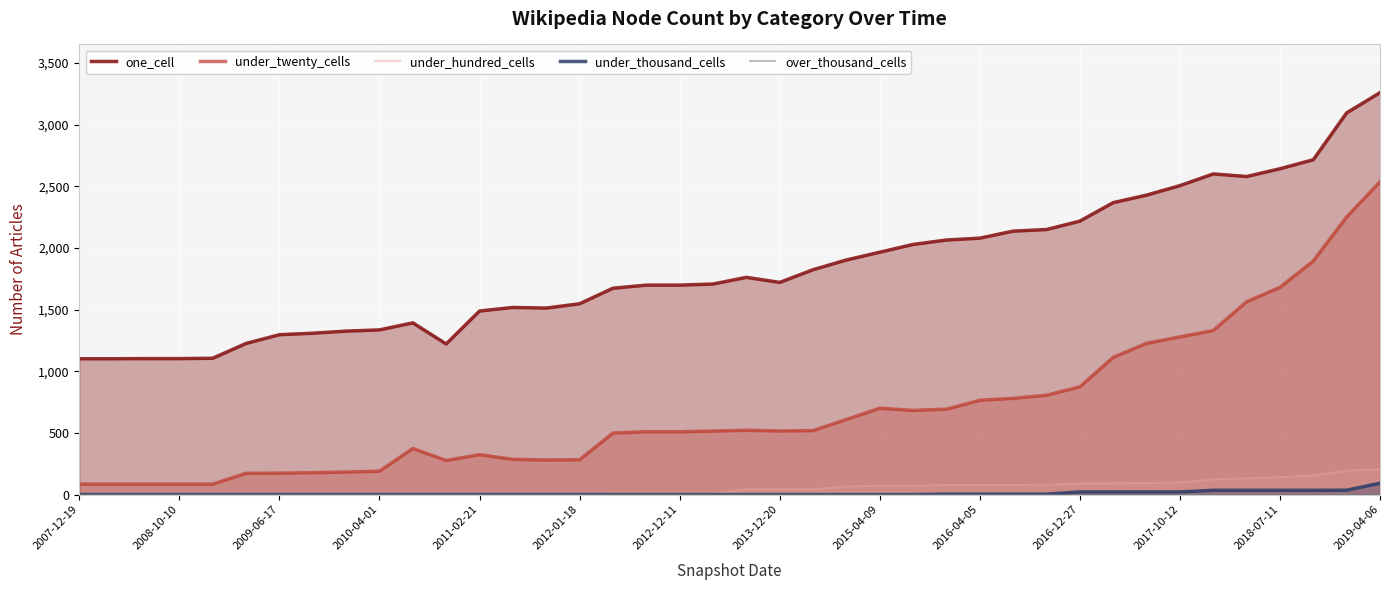

True or false: under_thousand_cells and over_thousand_cells cross at least once.

False